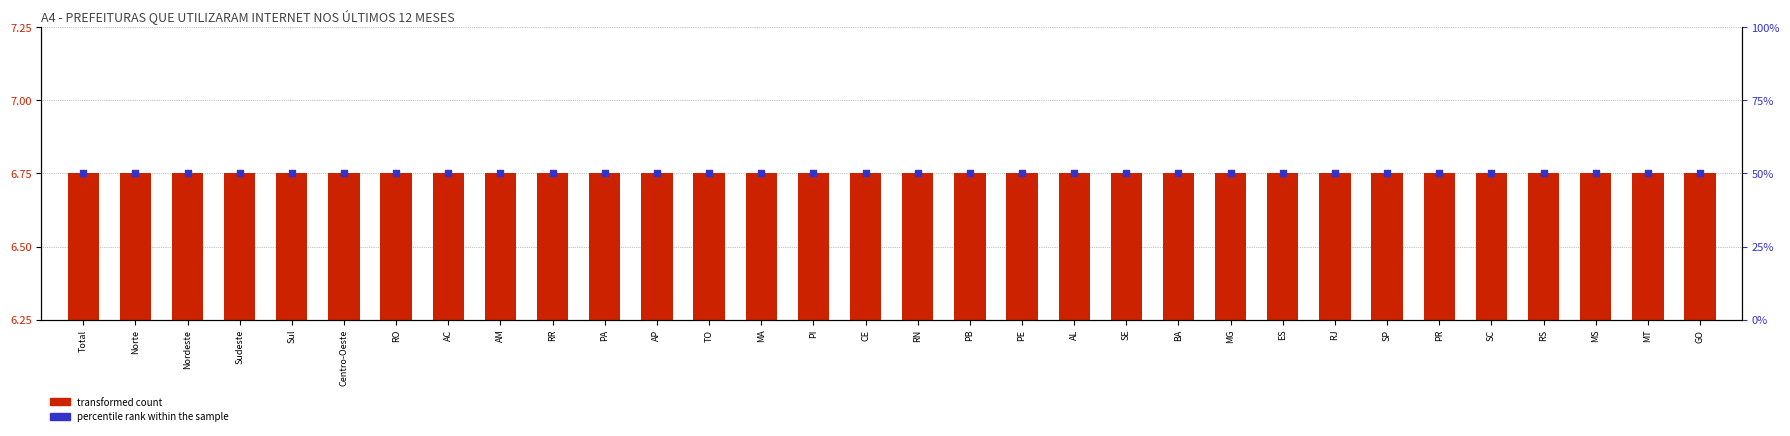

Which series reaches the maximum Y coordinate?

percentile rank within the sample